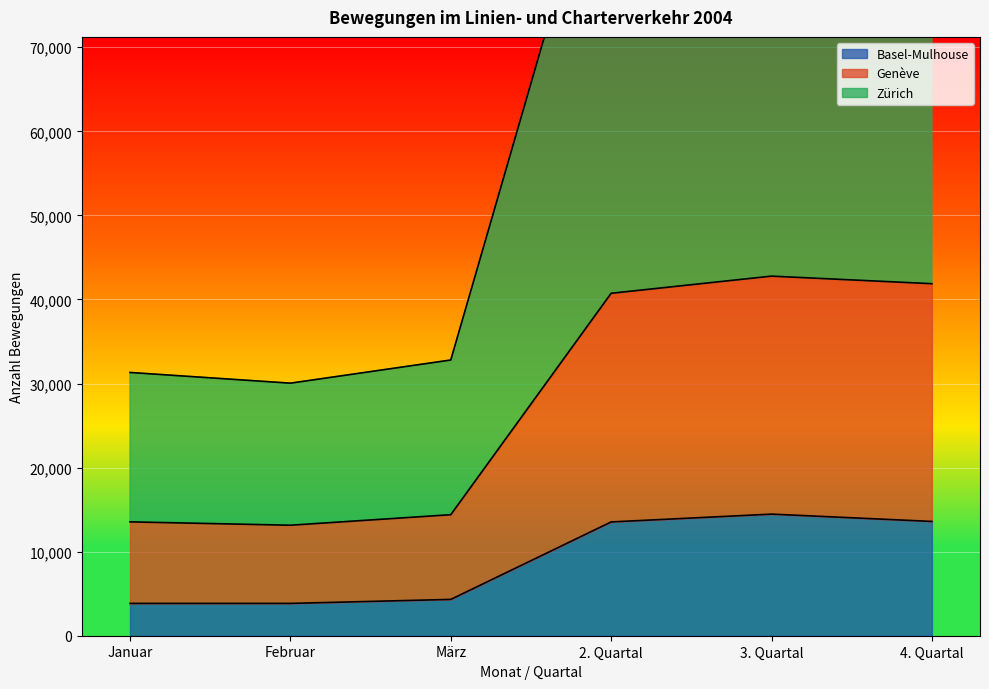

Is the value of Zürich at März greater than the value of Basel-Mulhouse at 2. Quartal?

Yes